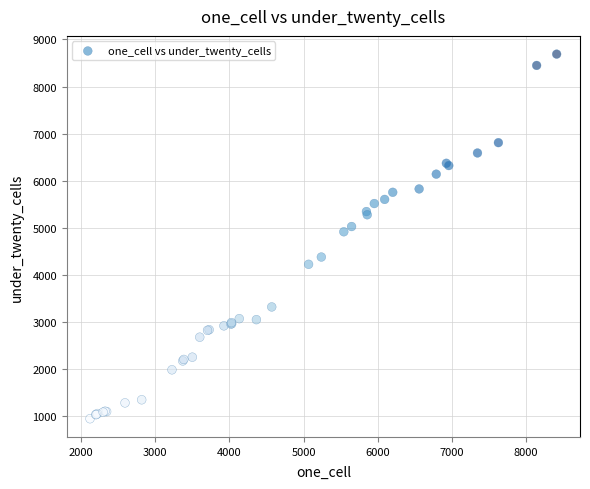

What Y value in the scatter plot is closest to 4820?

4919